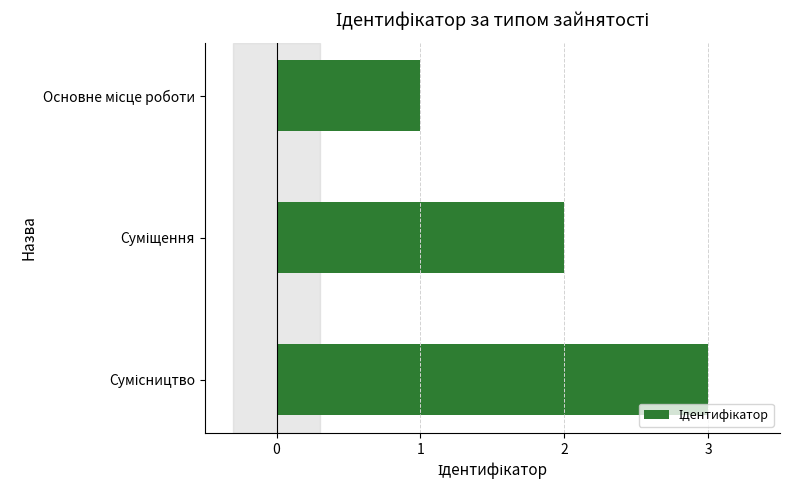

What is the sum of all values?

6